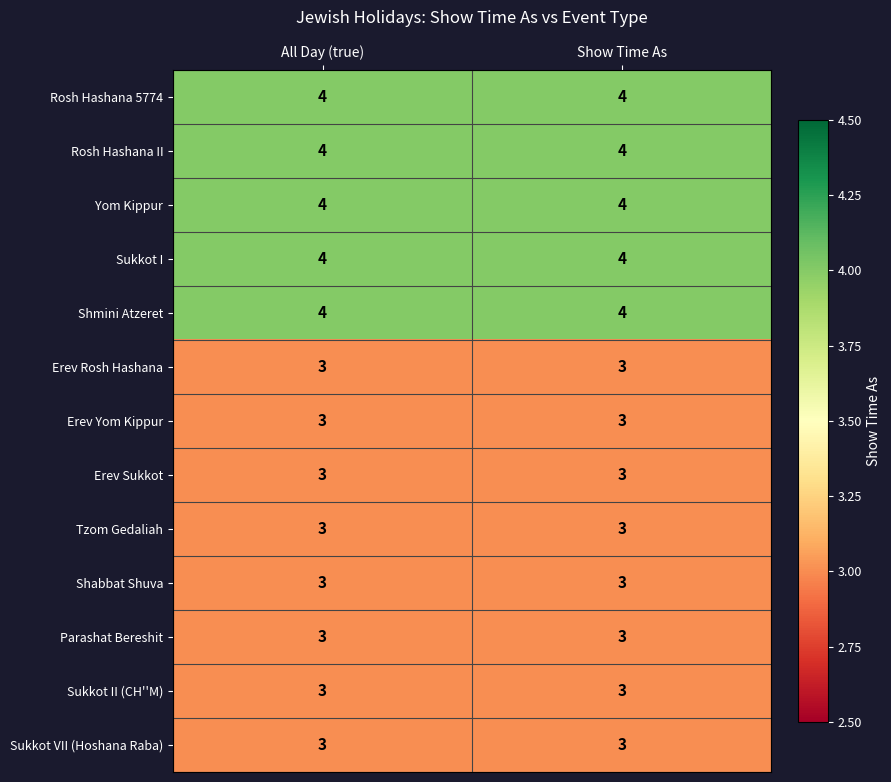

True or false: Shmini Atzeret has a value of 4 at All Day (true).

True